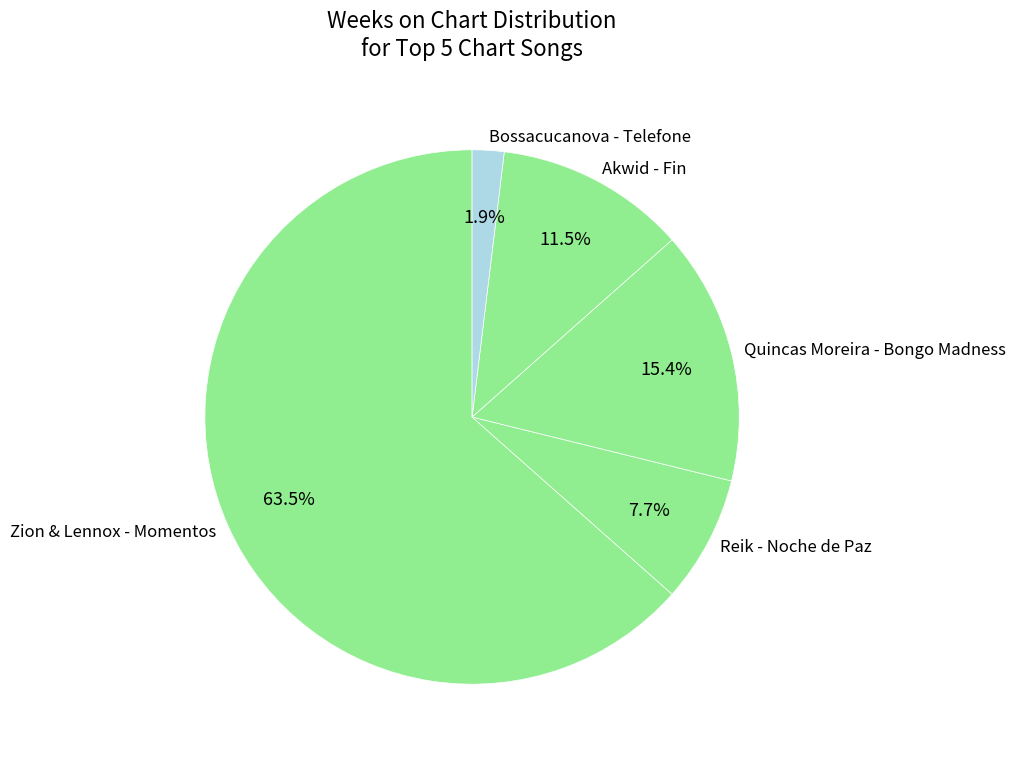

What is the majority slice?

Zion & Lennox - Momentos